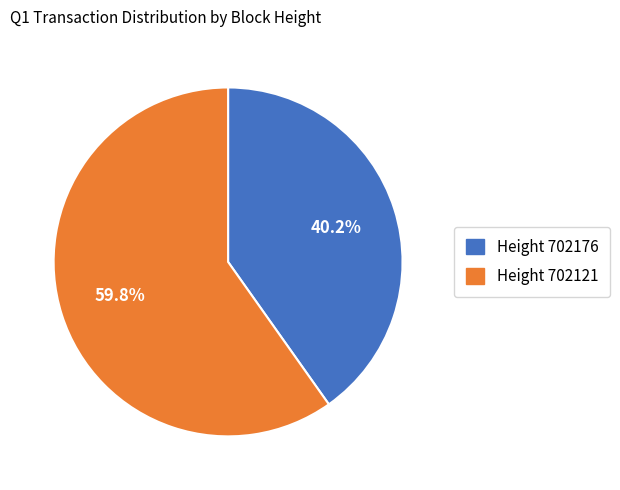

Is there a majority slice in this chart?

Yes